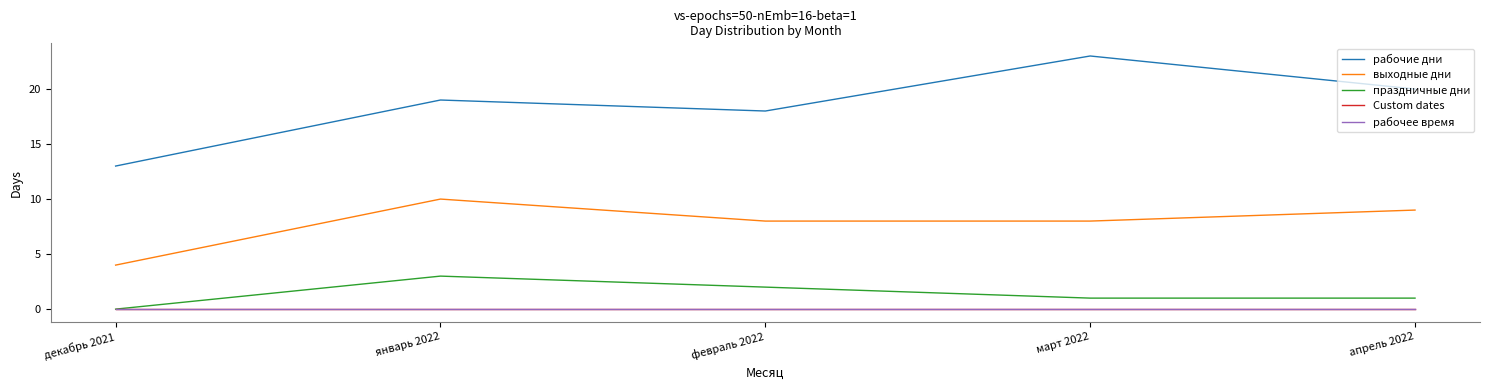

What is the total value across all series at февраль 2022?

28